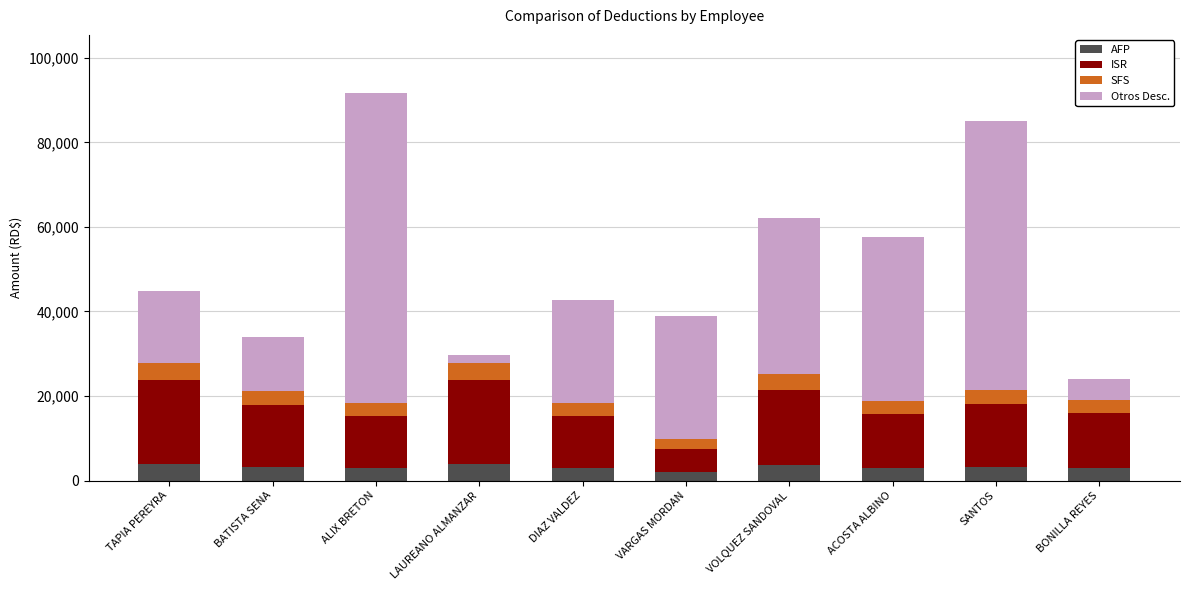

What is the maximum value for AFP?

3817.1